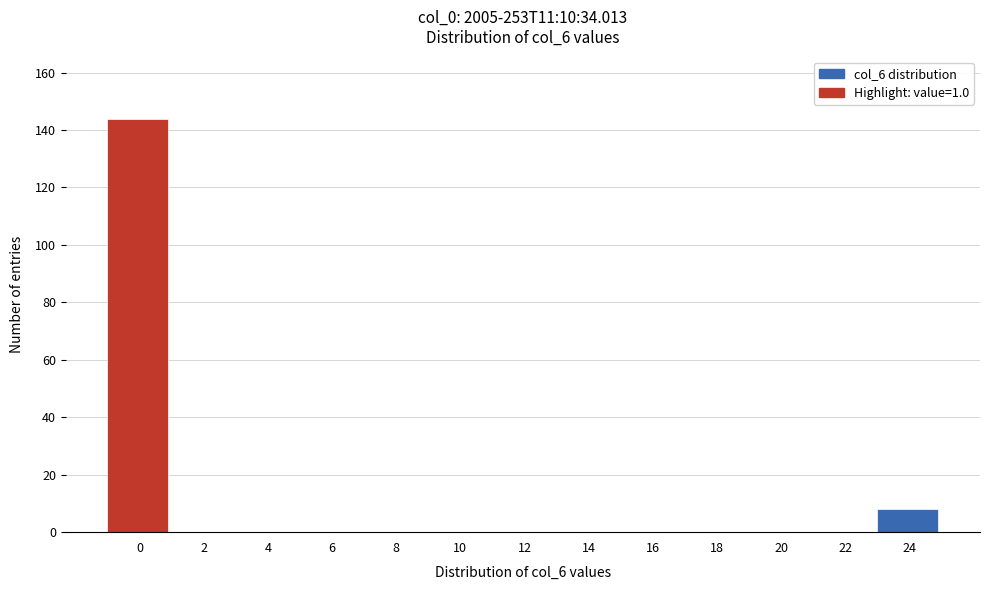

Reading left to right, what are all the values shown in this chart?

0=144	2=0	4=0	6=0	8=0	10=0	12=0	14=0	16=0	18=0	20=0	22=0	24=8